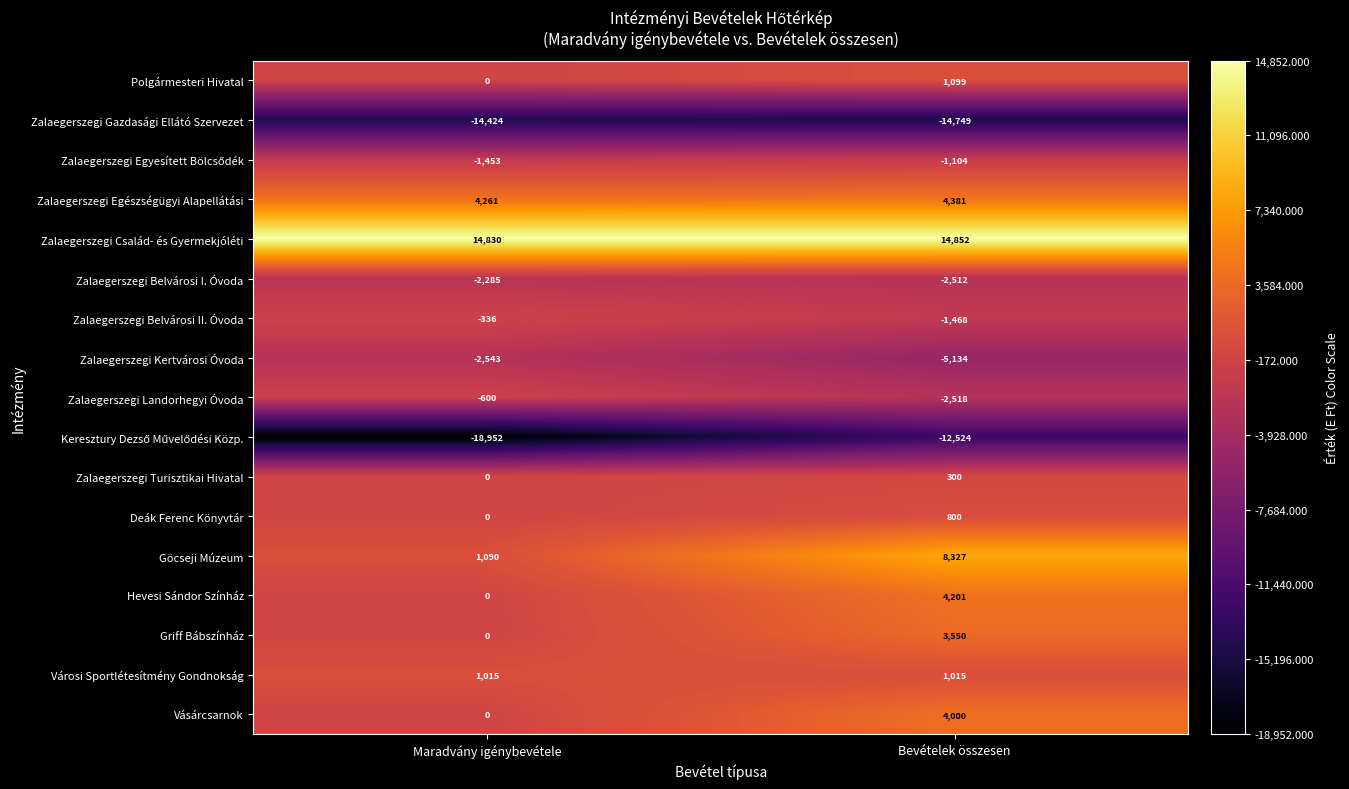

Rank the categories by Griff Bábszínház value from highest to lowest.

Bevételek összesen, Maradvány igénybevétele